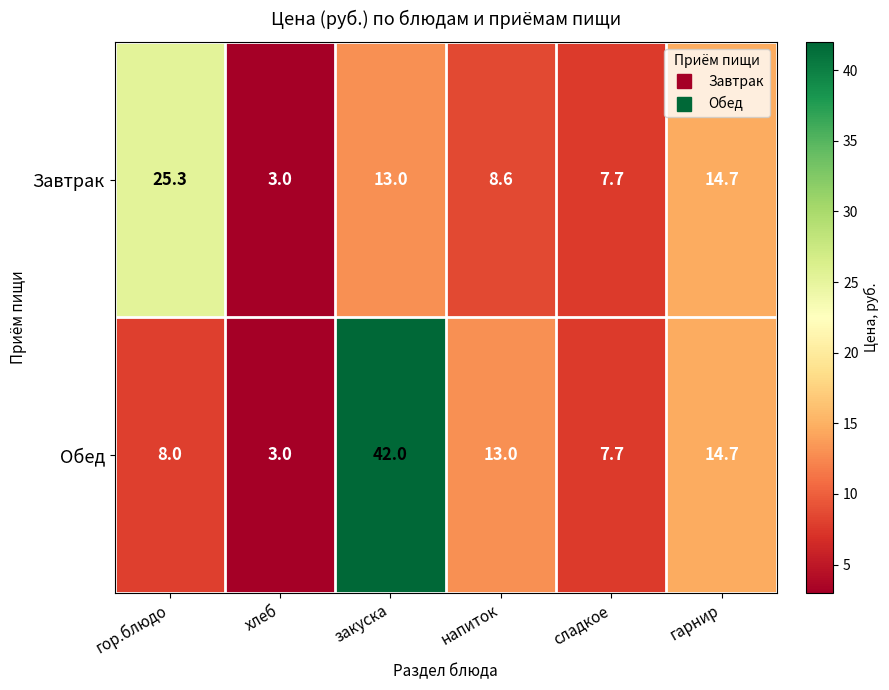

What is the difference between the maximum and minimum values in the Обед series?

39.0